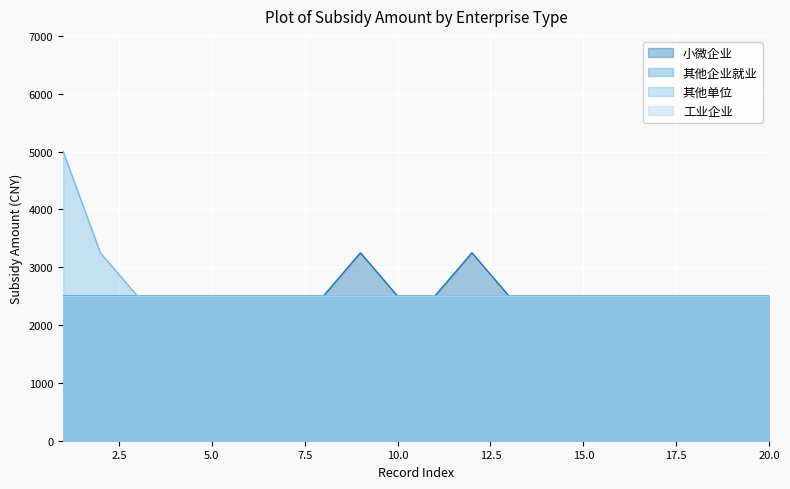

Reading left to right, list all the values displayed in this chart.

小微企业: 2500	2500	2500	2500	2500	2500	2500	2500	3250	2500	2500	3250	2500	2500	2500	2500	2500	2500	2500	2500
其他单位: 5000	3250	2500	2500	2500	2500	2500	2500	2500	2500	2500	2500	2500	2500	2500	2500	2500	2500	2500	2500